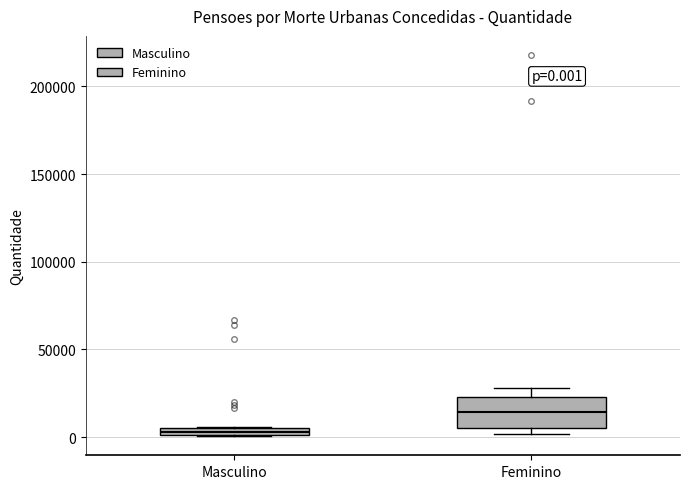

Which box is the tallest, from its lower edge to its upper edge?

Feminino